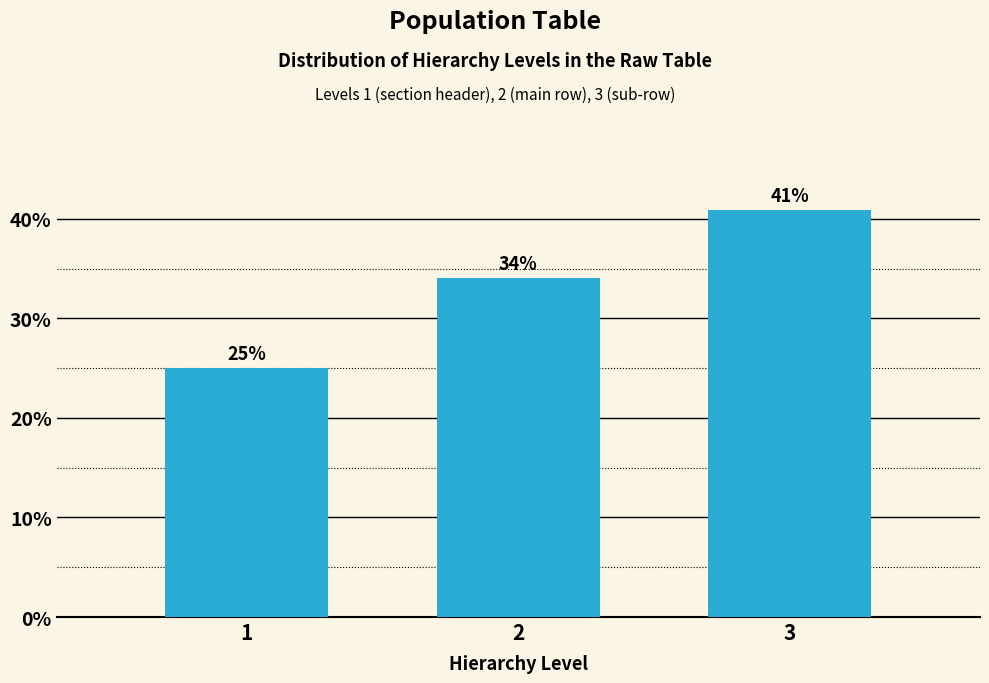

What is the sum of the values at 2 and 3?

75.0